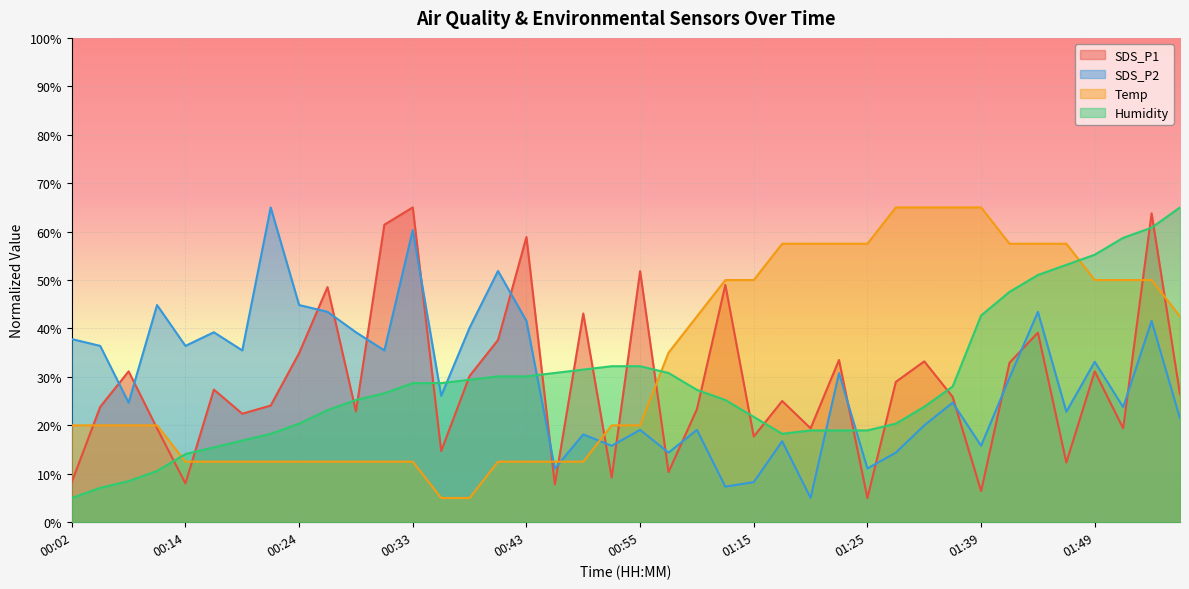

Read the Humidity value at 01:12.

25.2